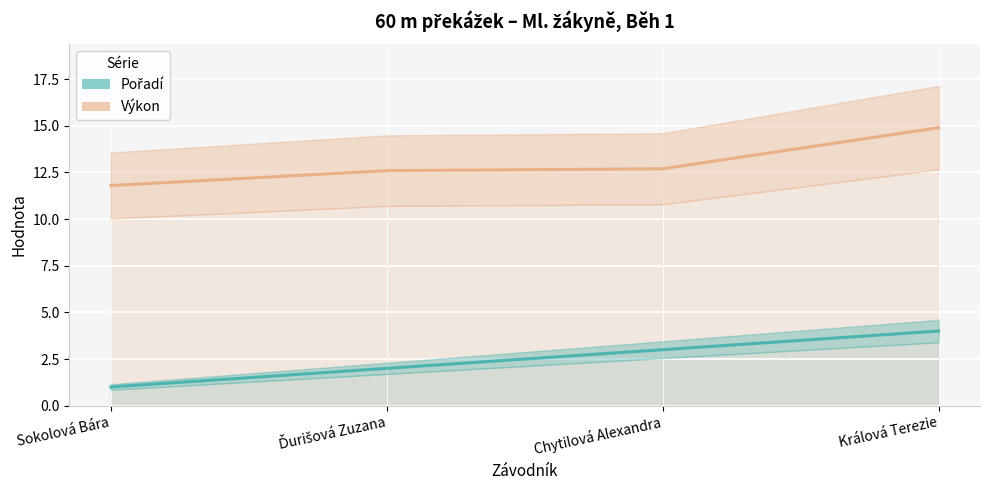

True or false: Výkon and Pořadí intersect in this chart.

False